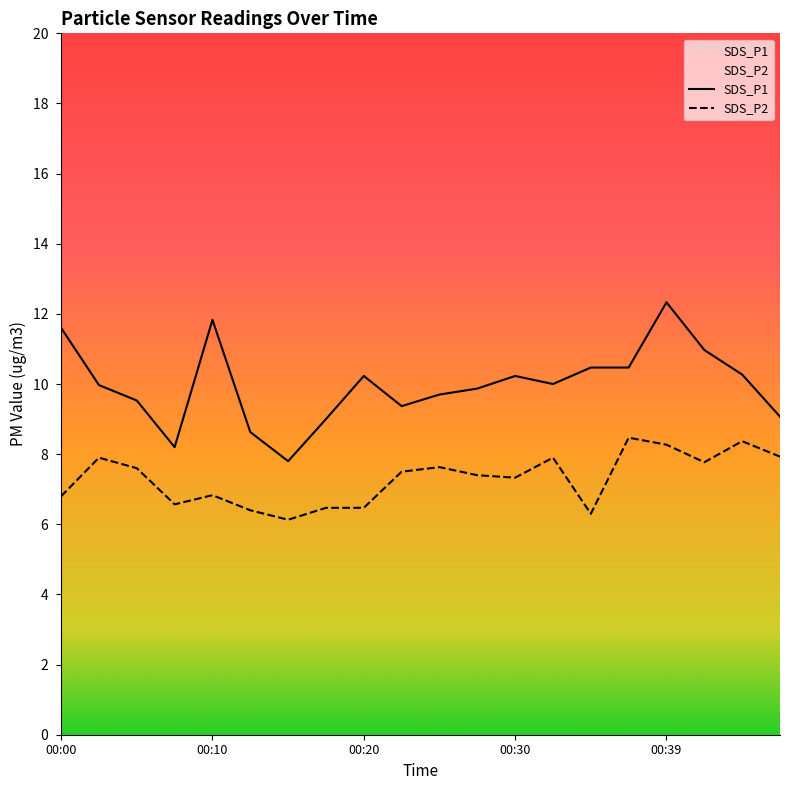

At how many categories does at least one series exceed 6?

20